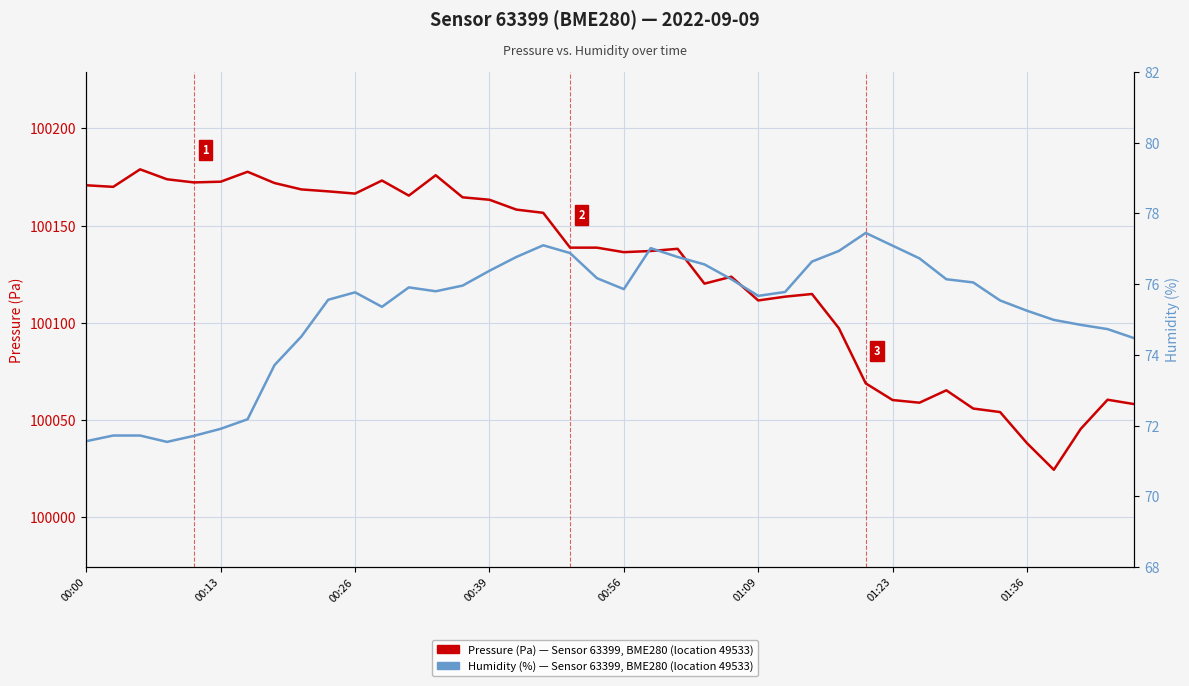

What is the difference between the Pressure (Pa) — Sensor 63399, BME280 values at 11 and 38?

112.7